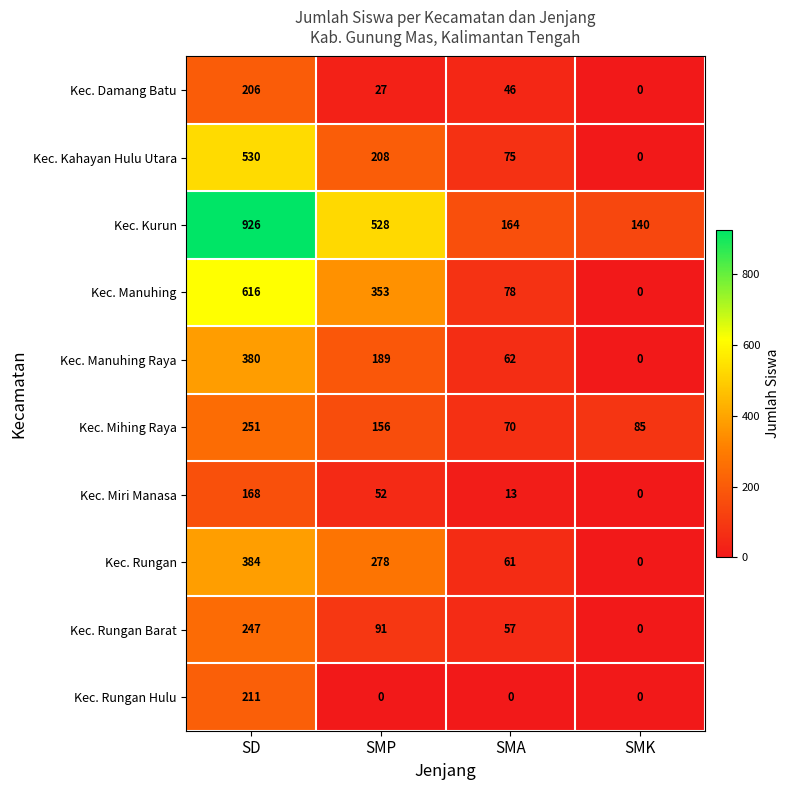

Is the value of Kec. Manuhing Raya at SMP greater than the value of Kec. Rungan Hulu at SD?

No